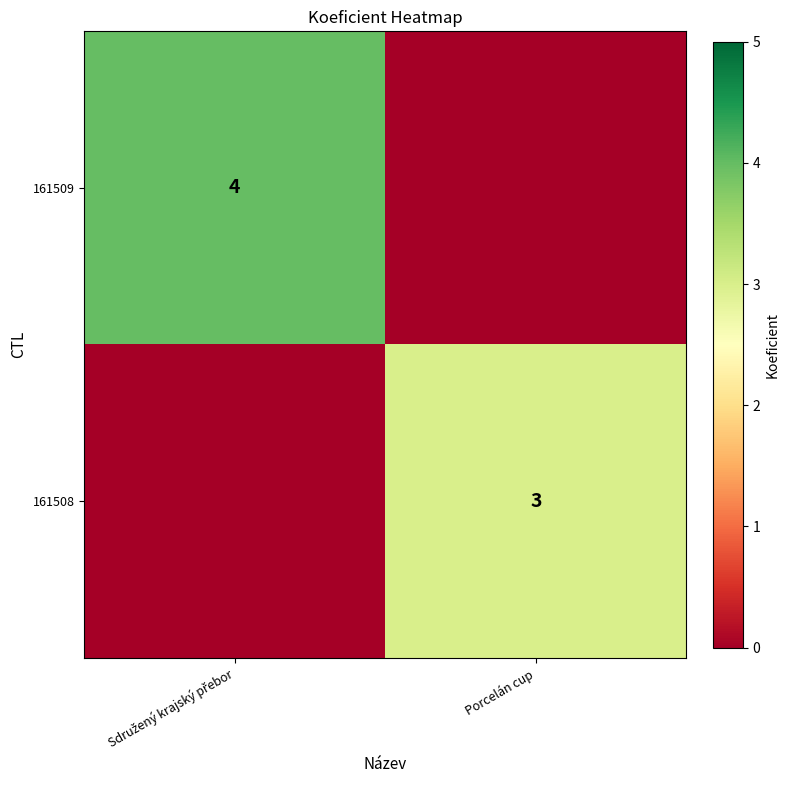

The 161508 series shows 3 at Porcelán cup. True or false?

True